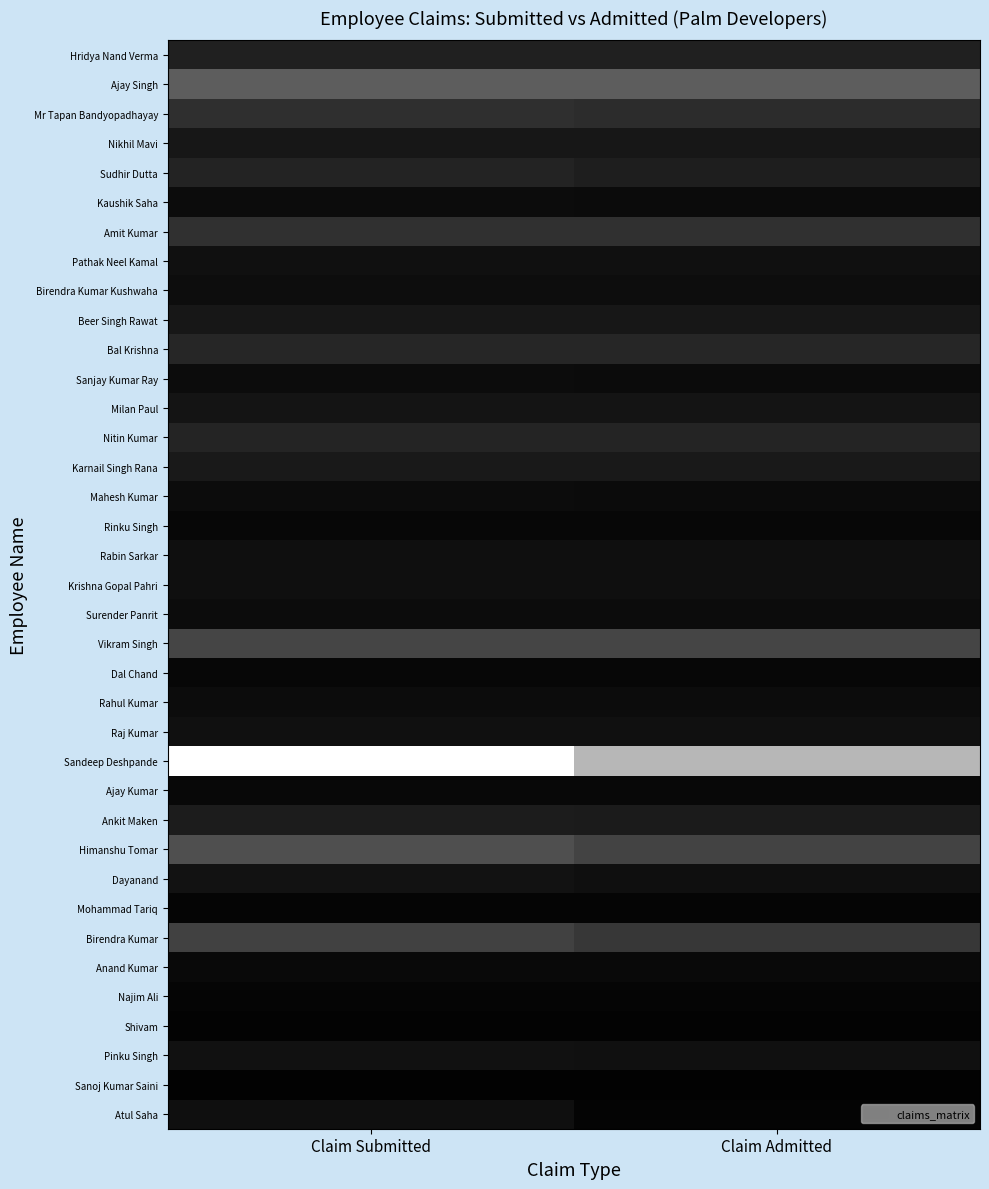

Which series has the widest spread of values?

Sandeep Deshpande